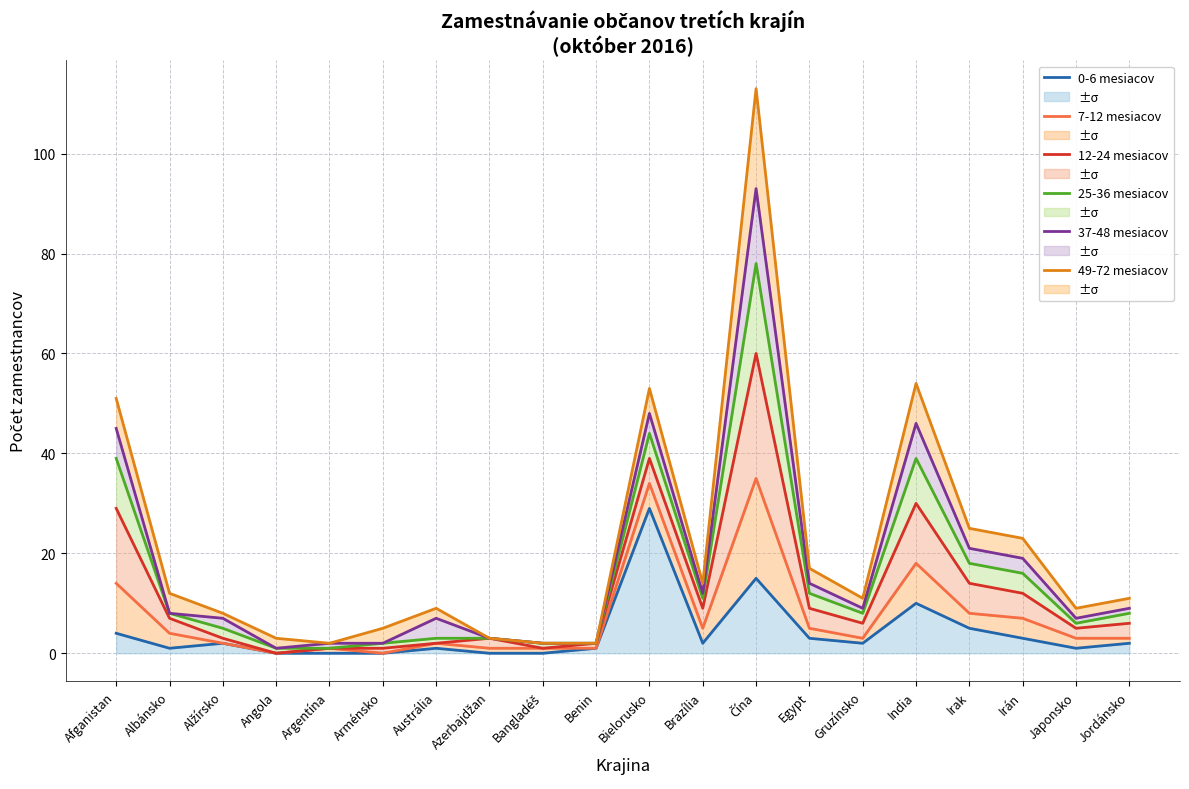

True or false: 49-72 mesiacov and 12-24 mesiacov cross at least once.

False